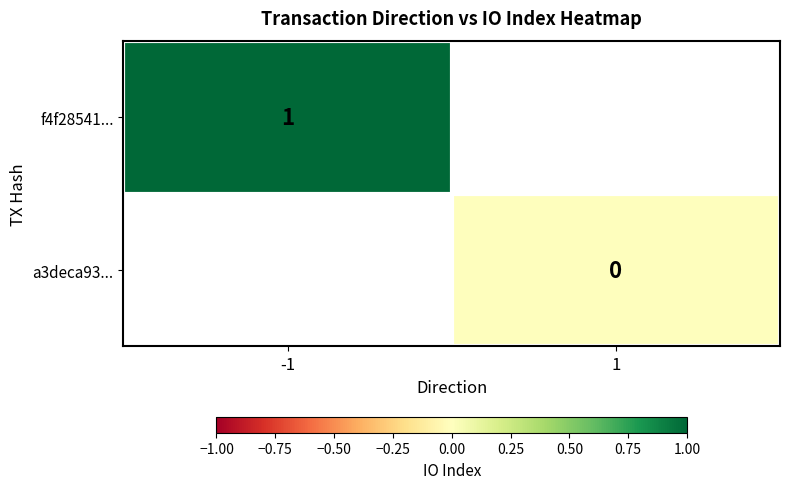

The f4f28541... series shows 0 at -1. True or false?

False